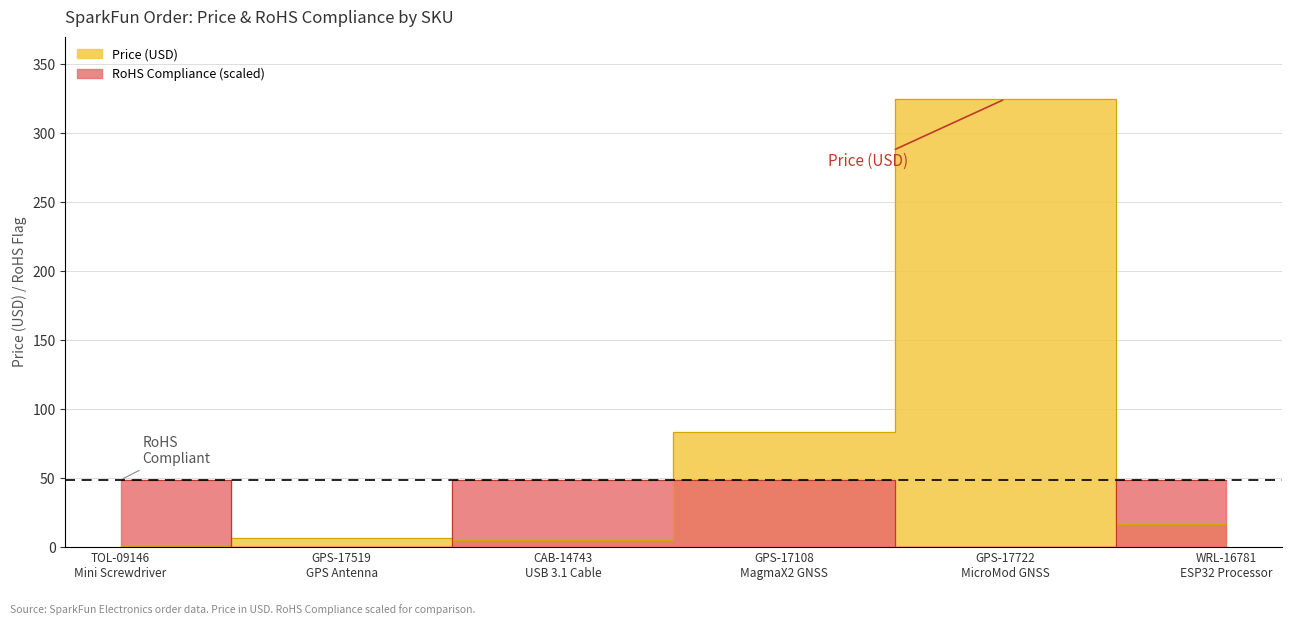

What position from the right is GPS-17519
GPS Antenna?

5